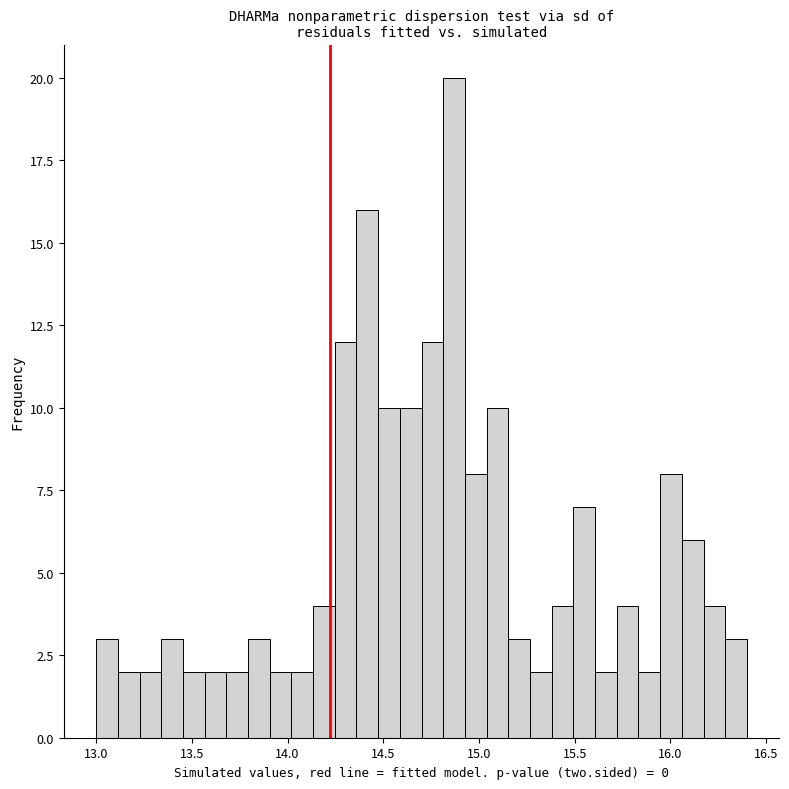

Read against the x-axis, roughly where is the centre of the tallest bar?

14.85